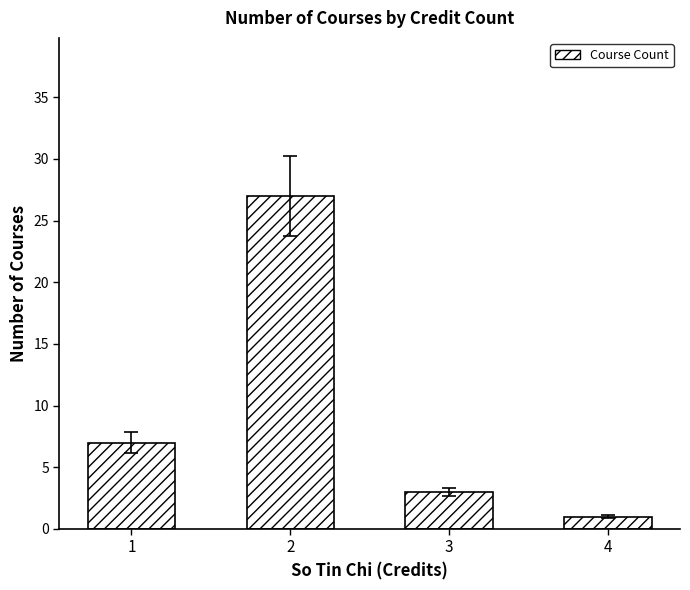

The chart shows a value of 5 at 3. True or false?

False